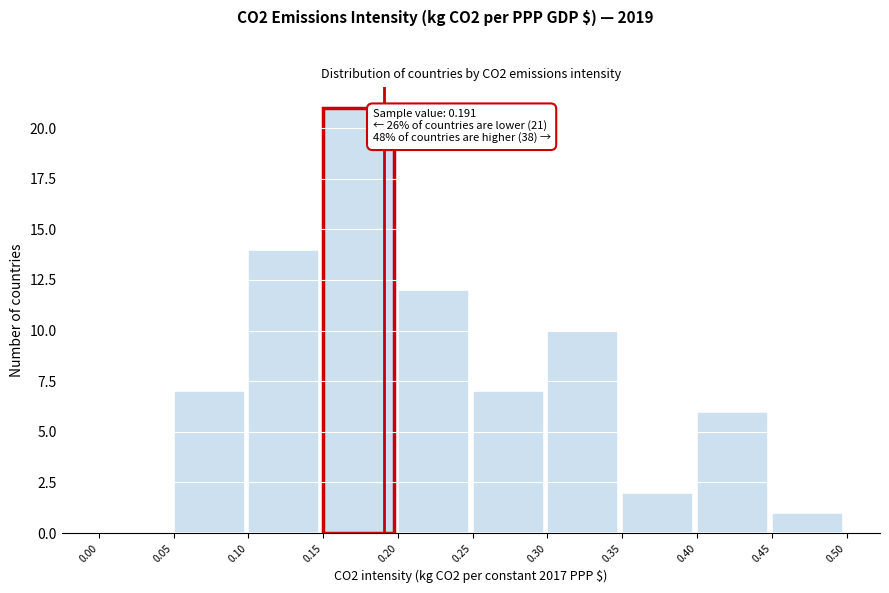

Which range on the x-axis has the tallest bar?

0.15 to 0.20